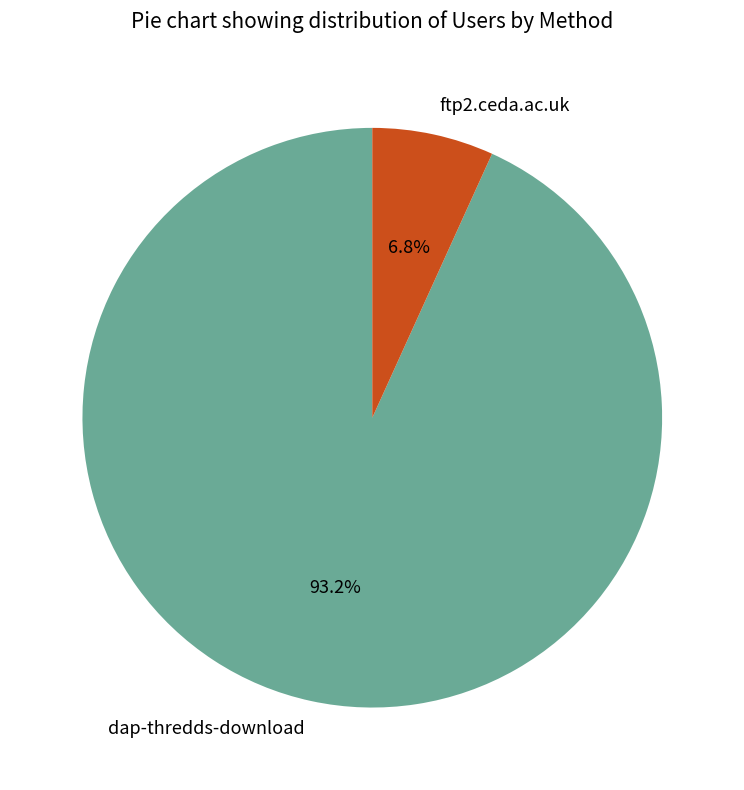

True or false: dap-thredds-download accounts for 99% of the total.

False